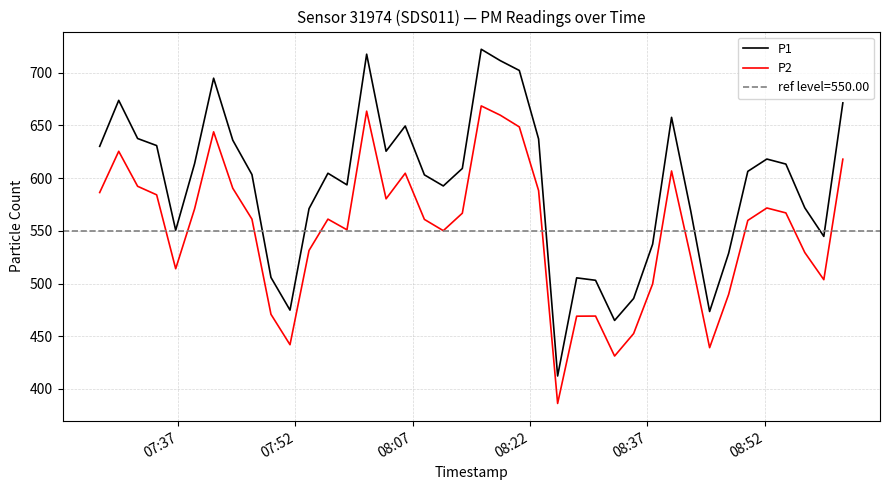

What are all the series names shown in the legend?

P1, P2